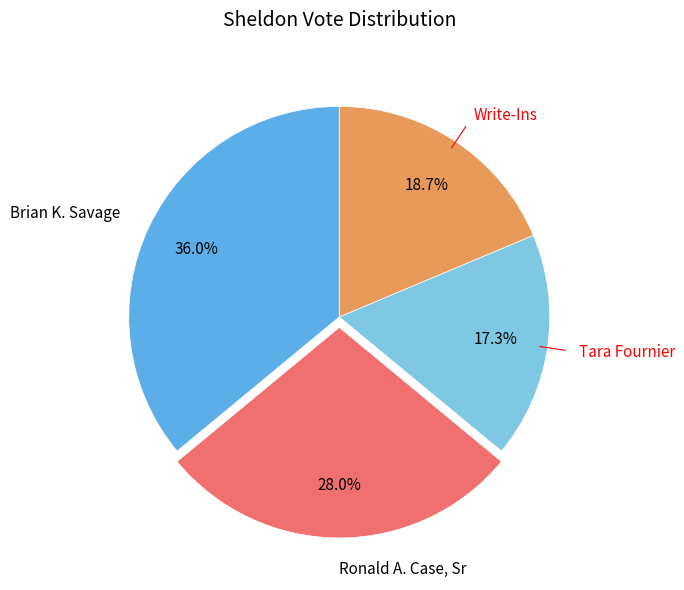

Is Brian K. Savage the majority of the pie?

No